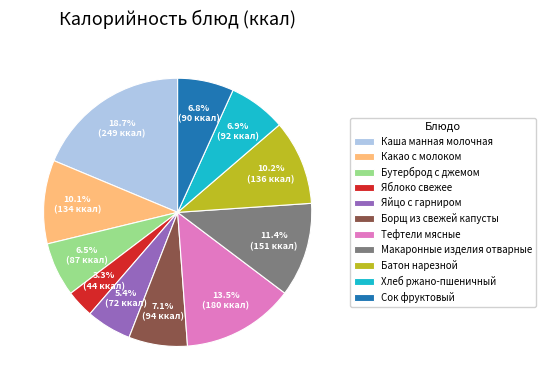

How much of the chart is everything except Яблоко свежее?

96.7%